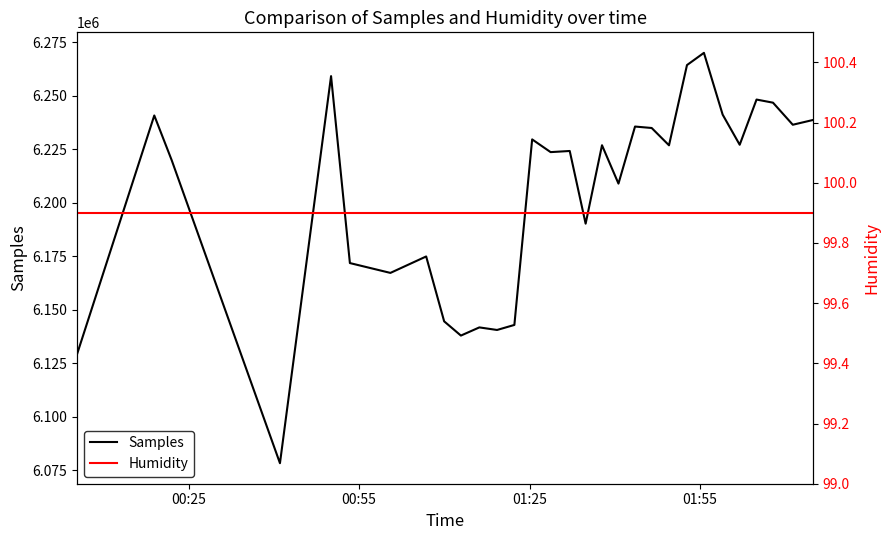

What is the lowest value of the Samples series?

6078240